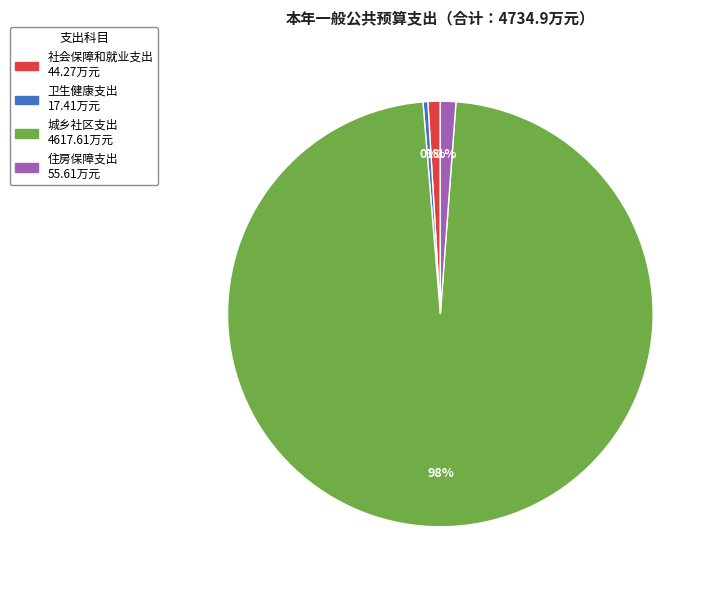

Is it true that 住房保障支出 is 1% of the pie?

True